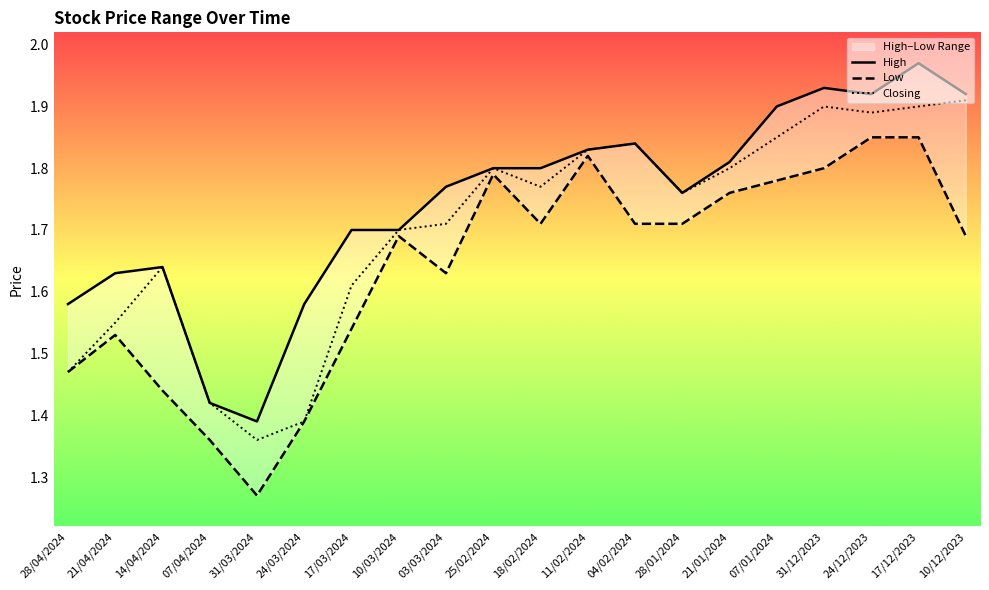

Where is High nearest to the value 1?

31/03/2024